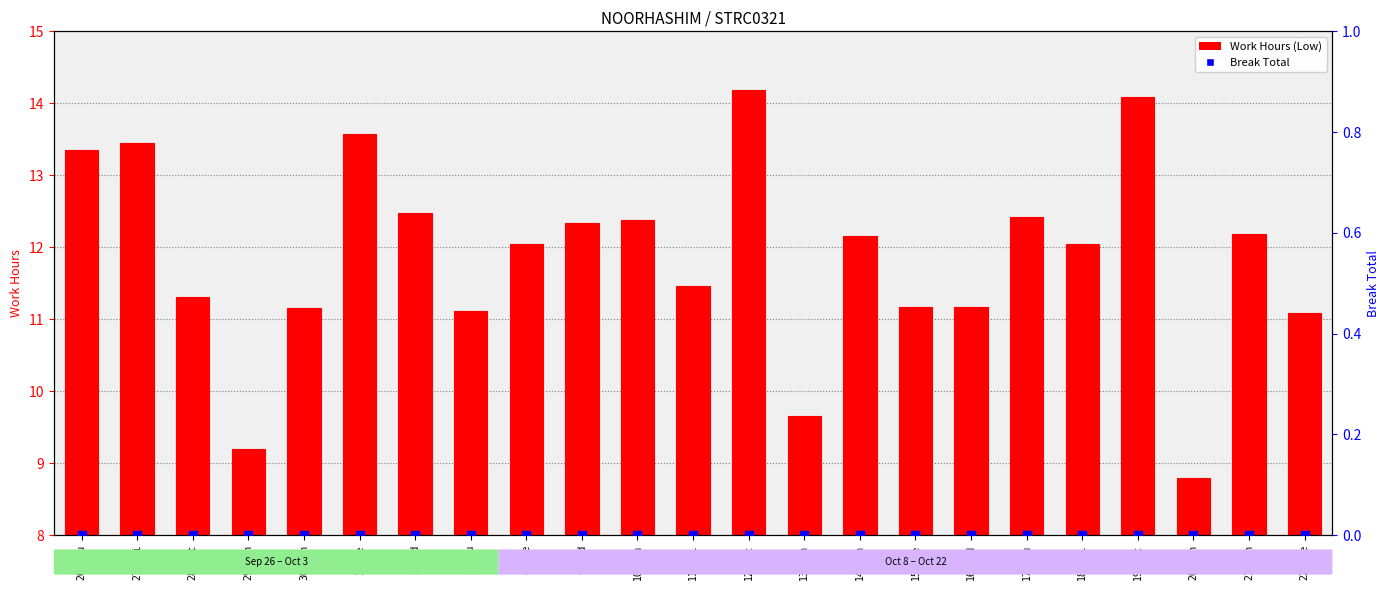

At which category is the sum across all series the highest?

12-Sat